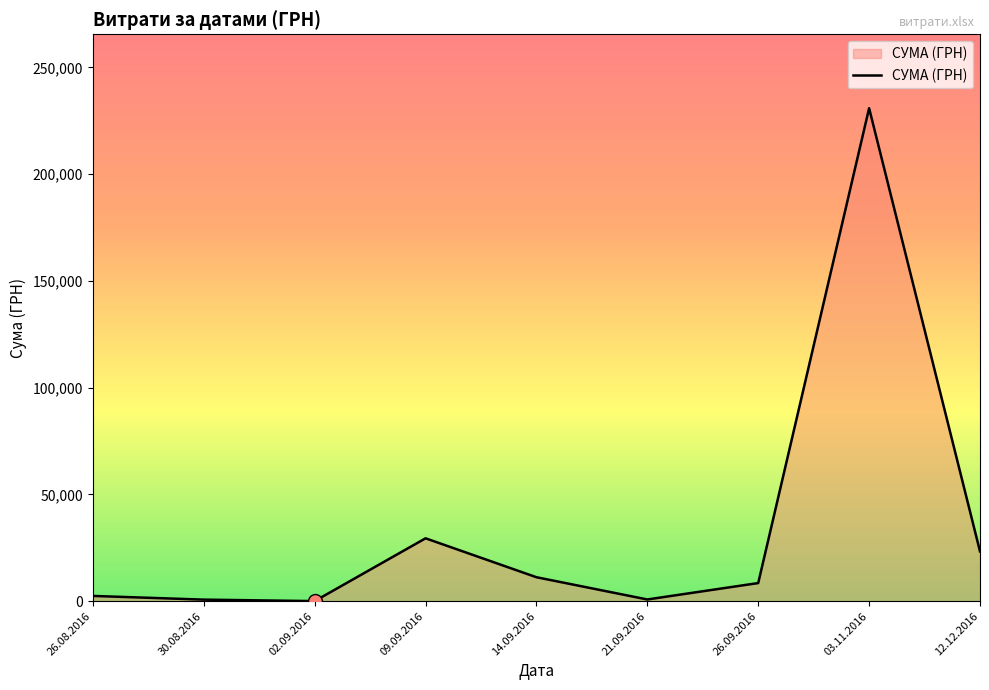

What is the sum of all values?

307192.5